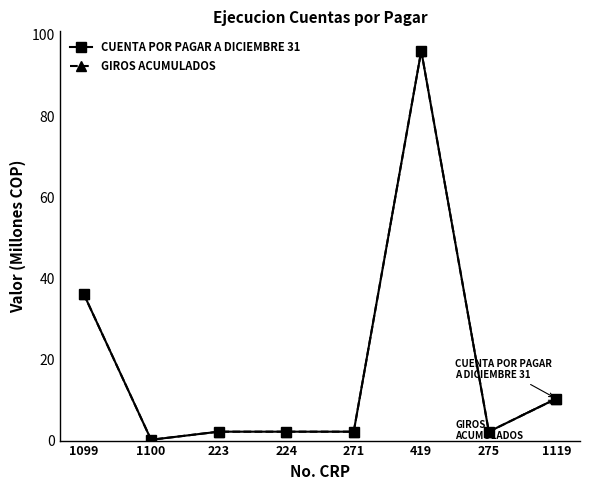

True or false: CUENTA POR PAGAR A DICIEMBRE 31 has a value of 2.2 at 275.

True